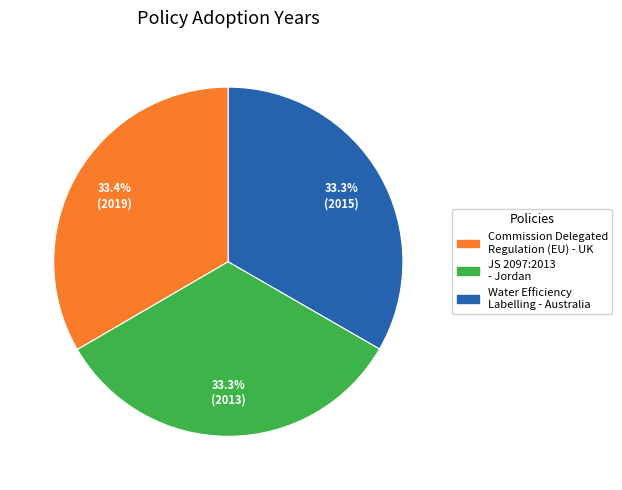

Is there any slice that represents more than half of the pie?

No